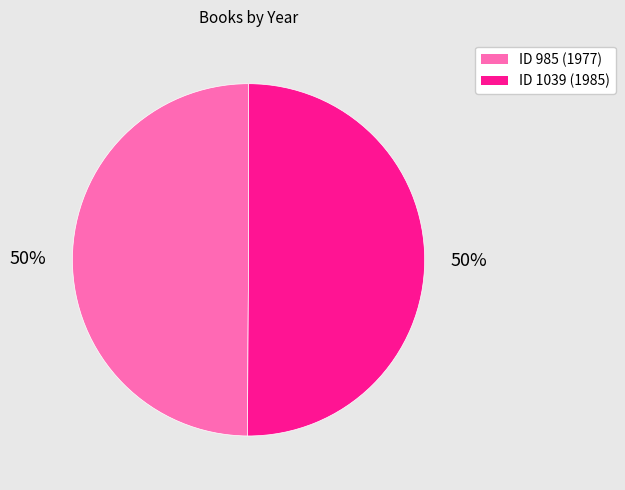

To the nearest percent, what is the average slice percentage?

50%